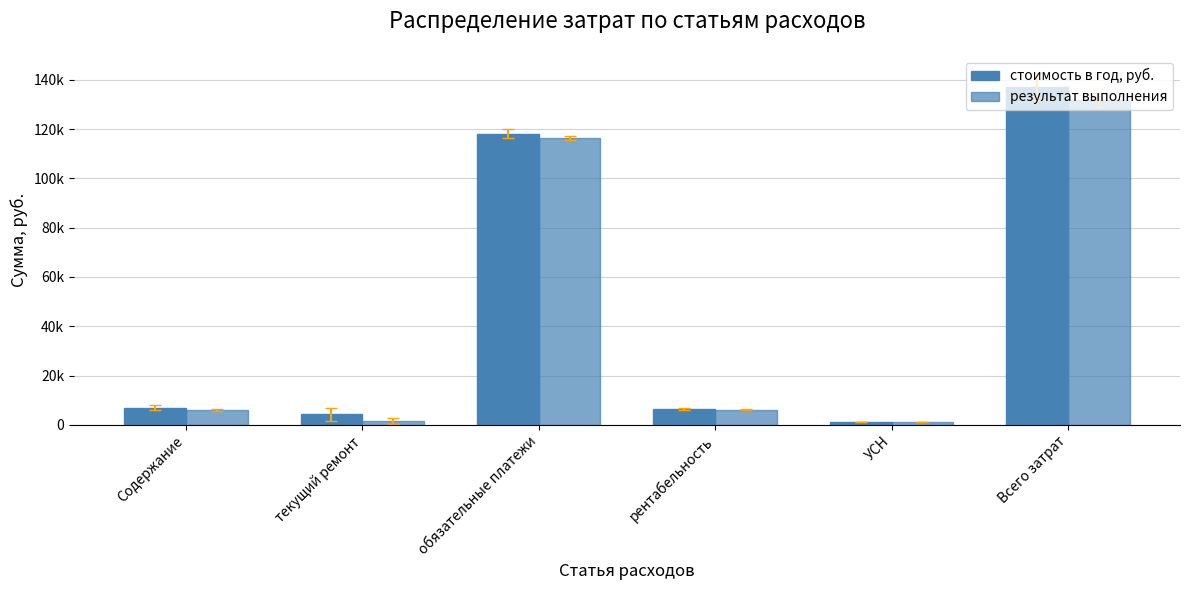

At how many categories does at least one series exceed 39125?

2